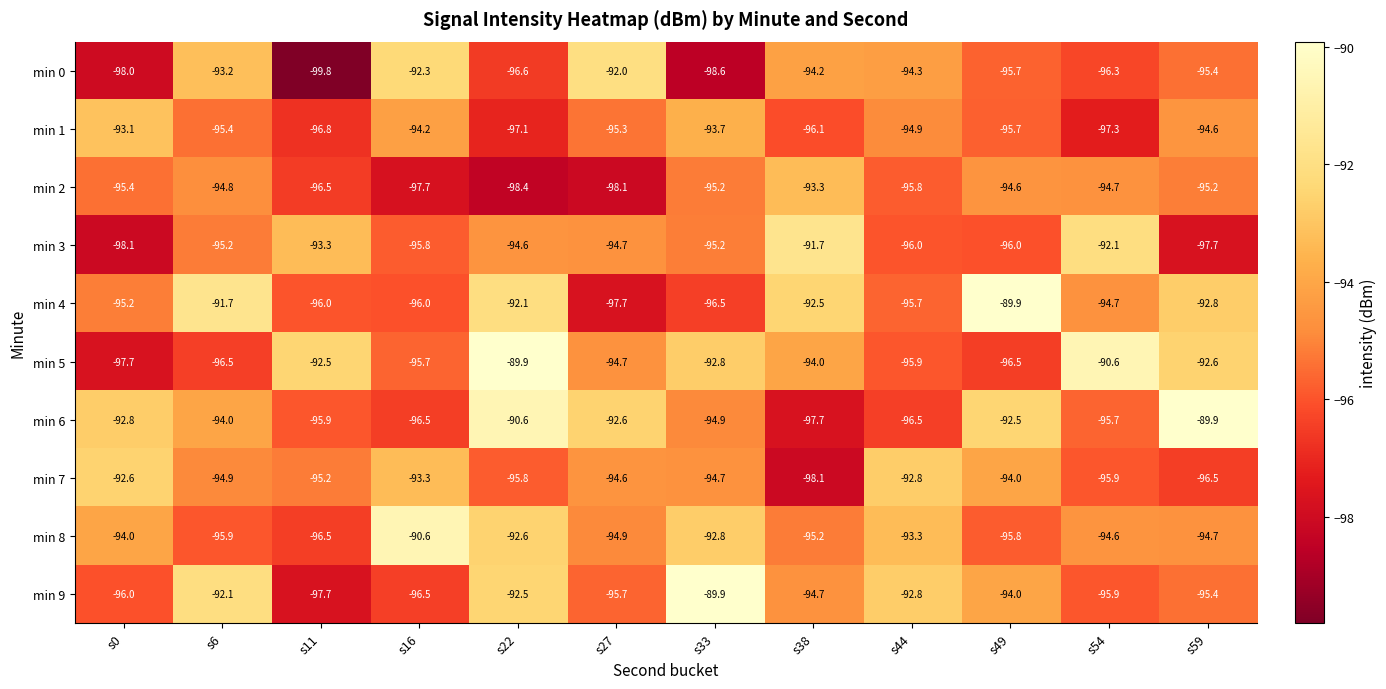

How many categories are shown in the chart?

12